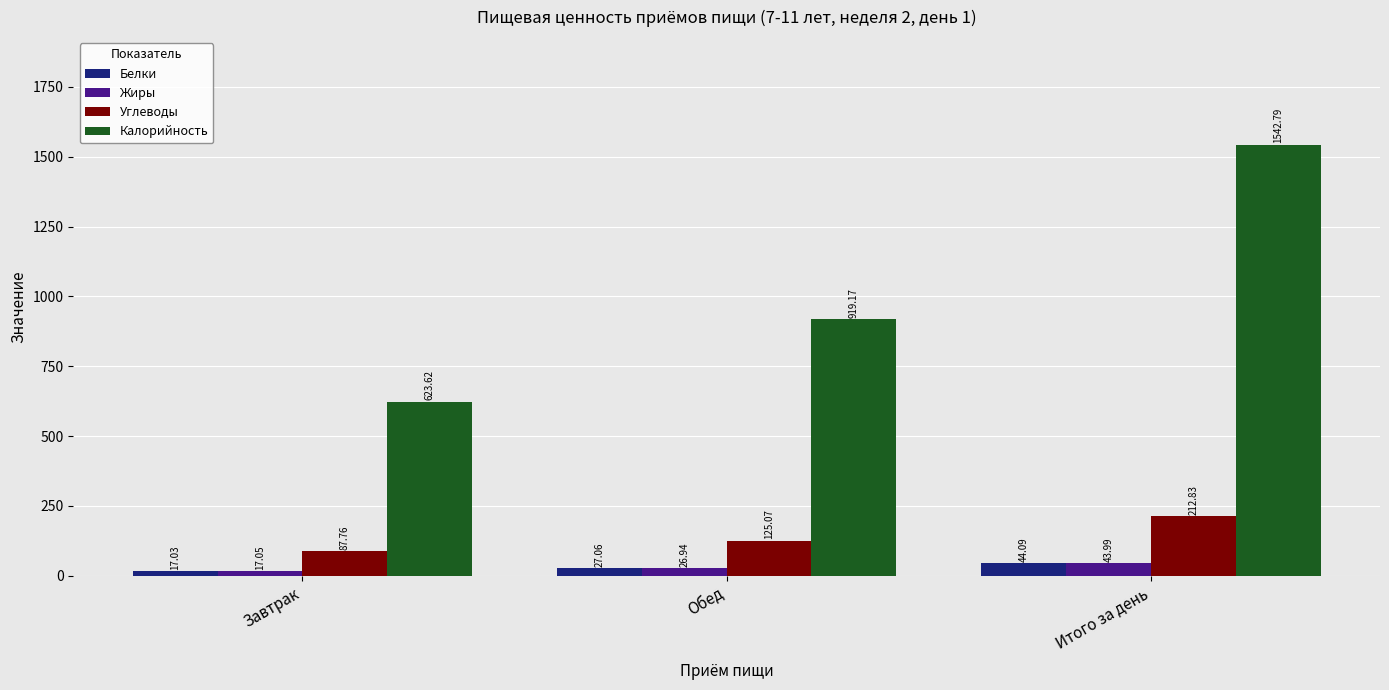

At which label is Белки closest to 30?

Обед